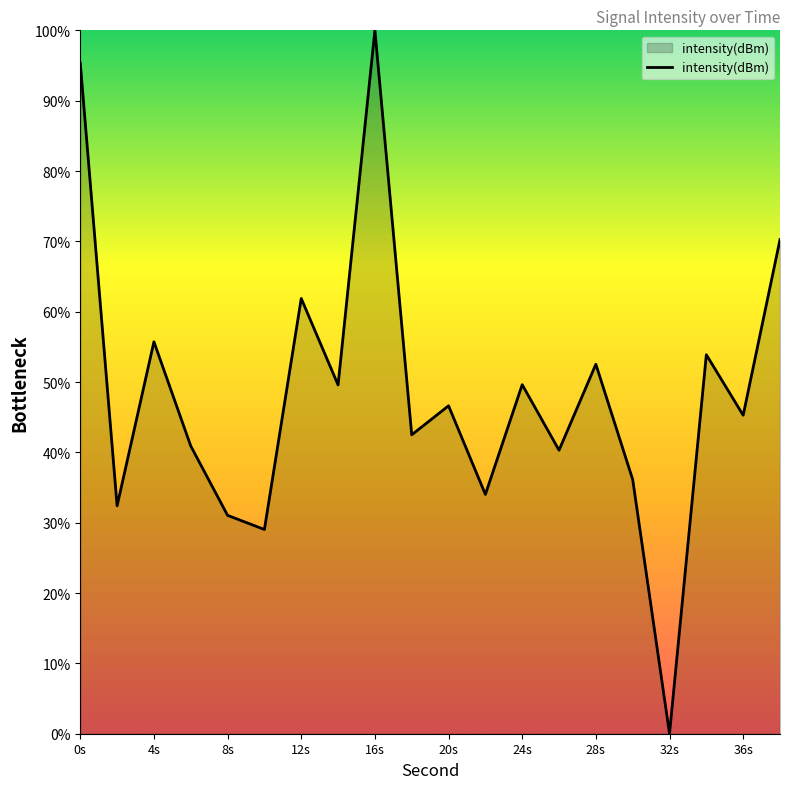

What is the greatest value displayed?

100.0